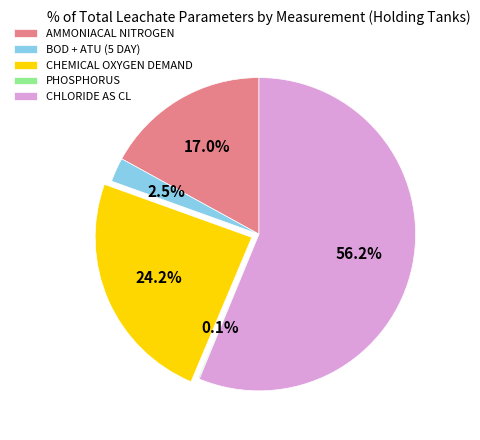

Which slice represents more than half of the pie?

CHLORIDE AS CL